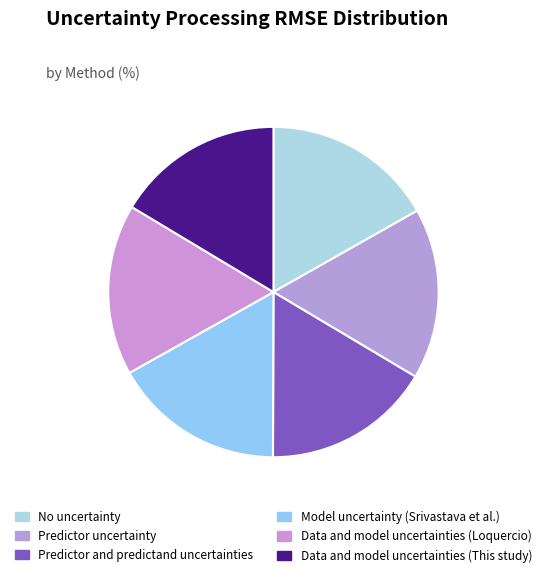

The Predictor and predictand uncertainties slice represents 16% of the pie. True or false?

True